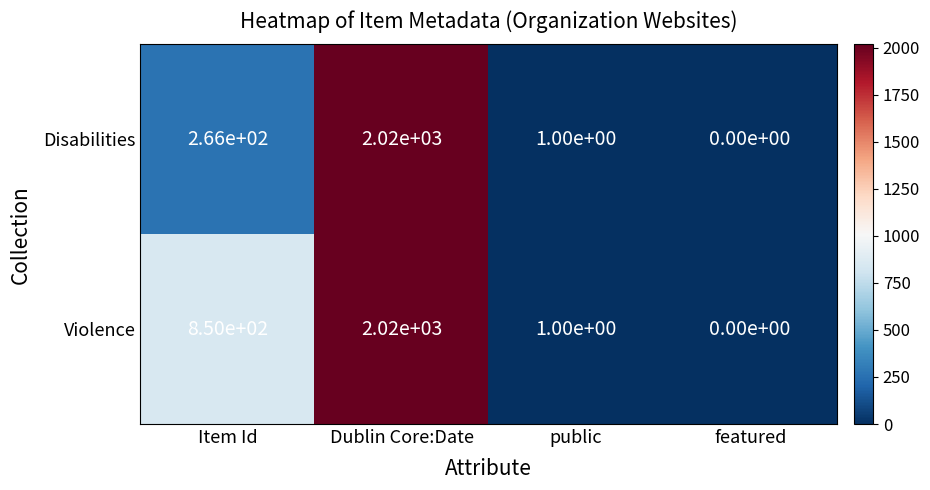

At how many categories does at least one series exceed 1485?

1